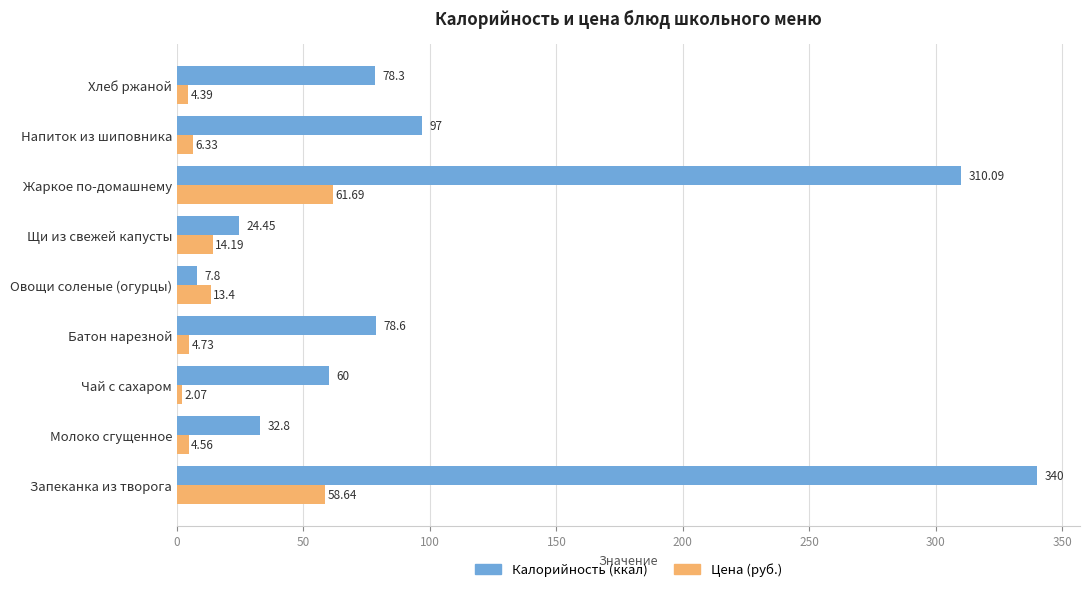

What is the difference between the highest and lowest values at Овощи соленые (огурцы)?

5.6